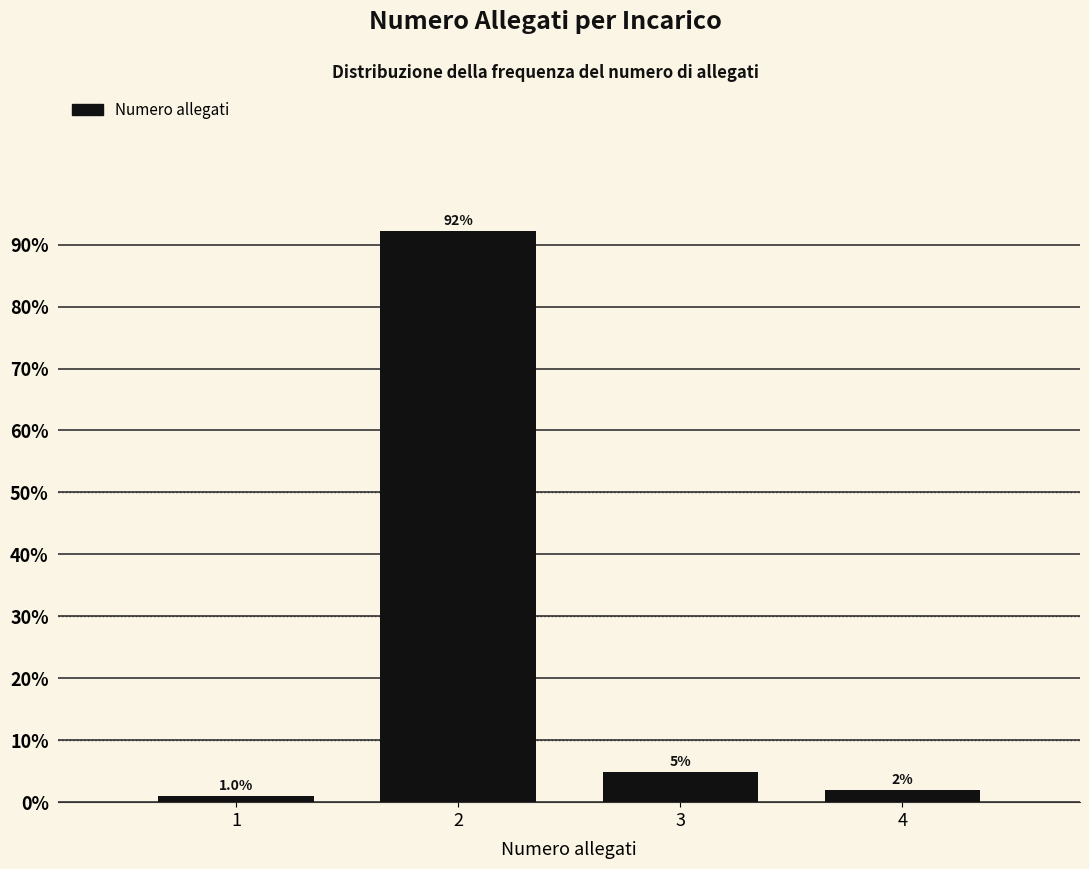

Is it true that the value at 1 is 1.0?

True